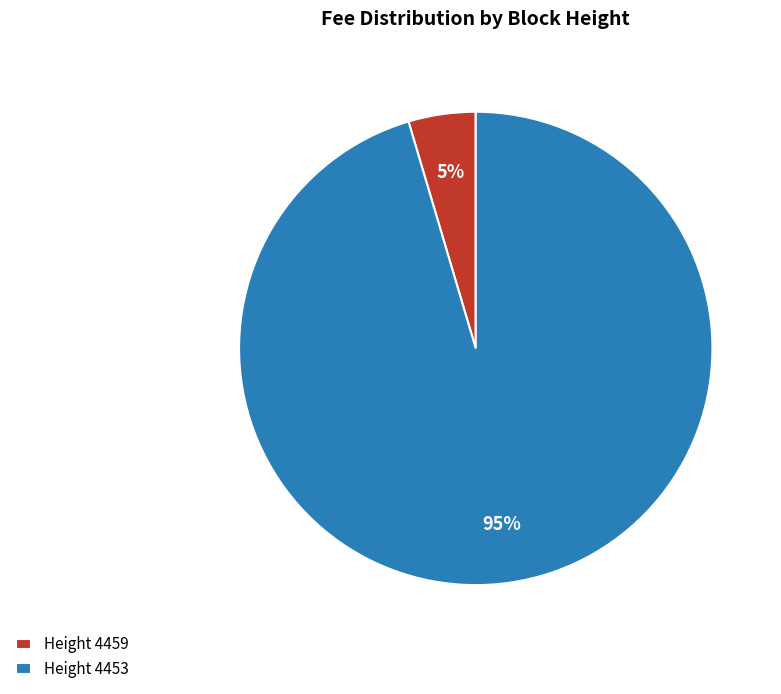

Is the sum of Height 4459 and Height 4453 greater than half?

Yes